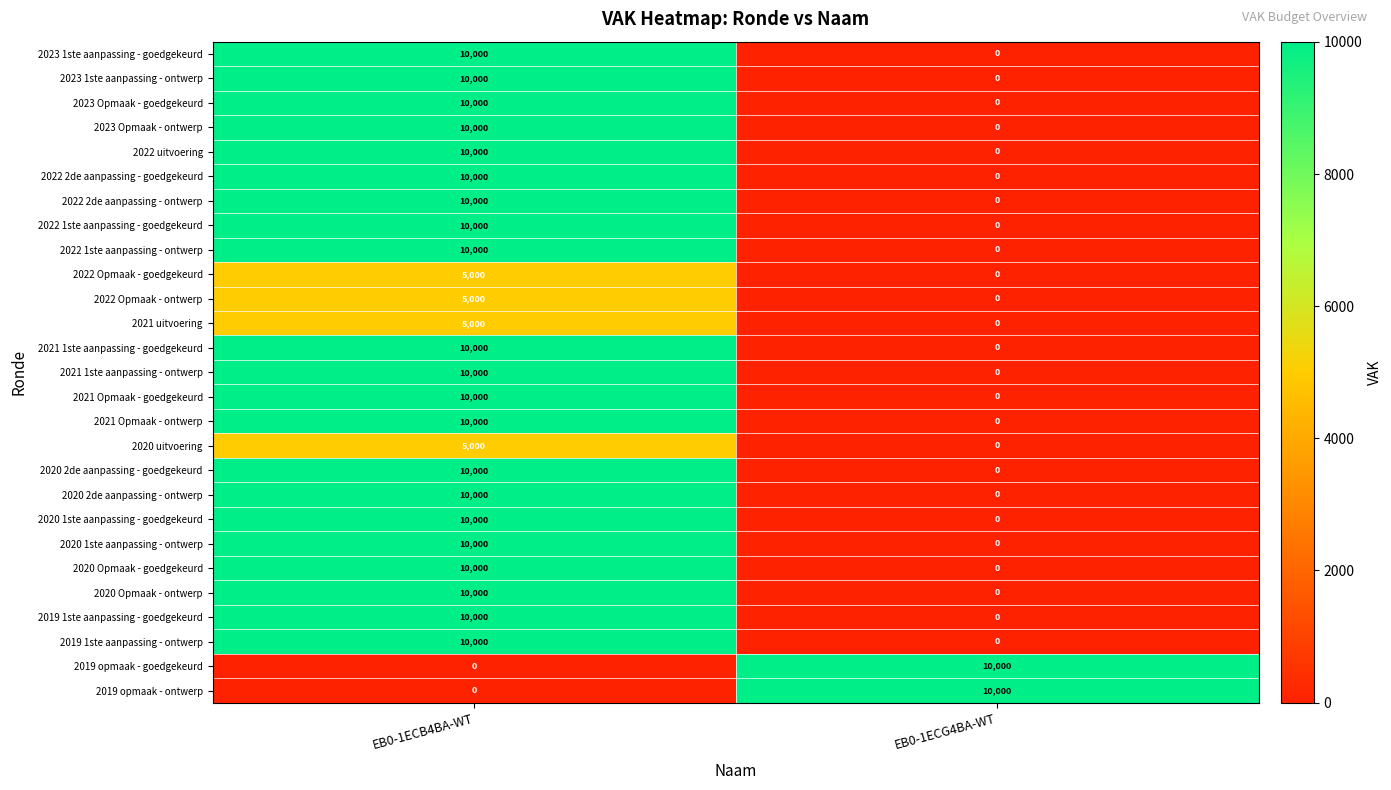

What is the difference between the highest and lowest values at EB0-1ECB4BA-WT?

10000